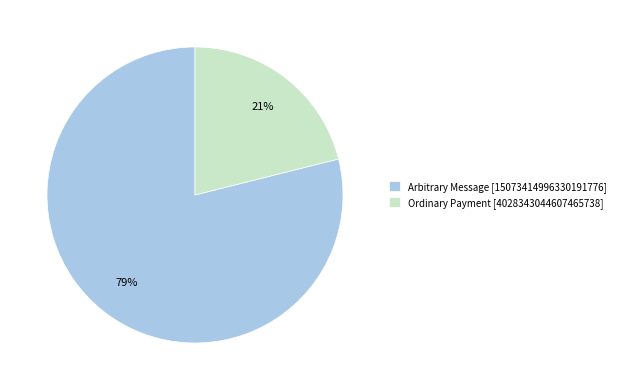

Is the sum of Ordinary Payment and Arbitrary Message greater than half?

Yes